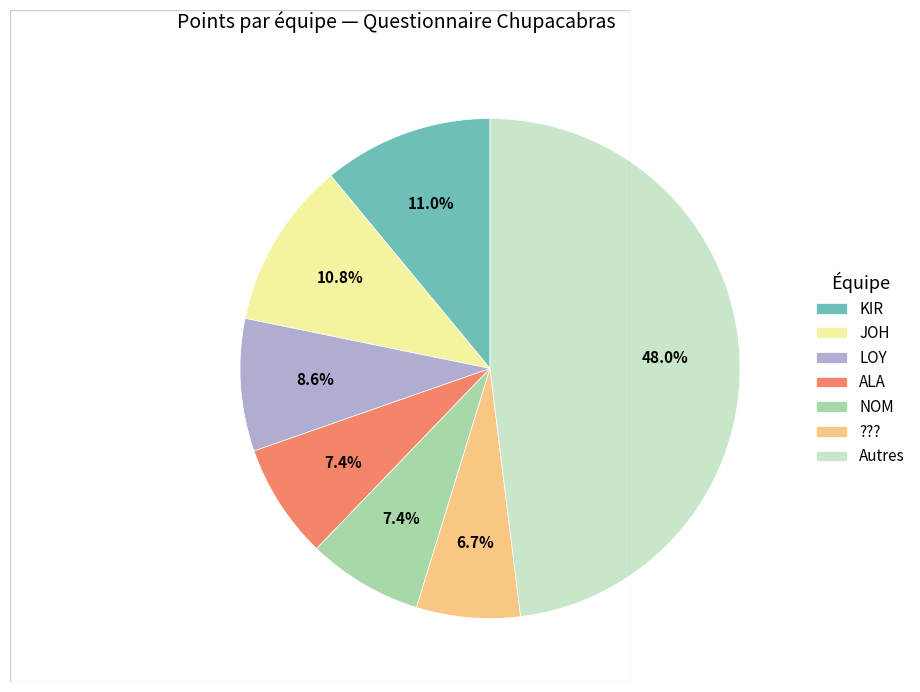

Approximately how many times larger is the value at ??? compared to JOH?

0.6